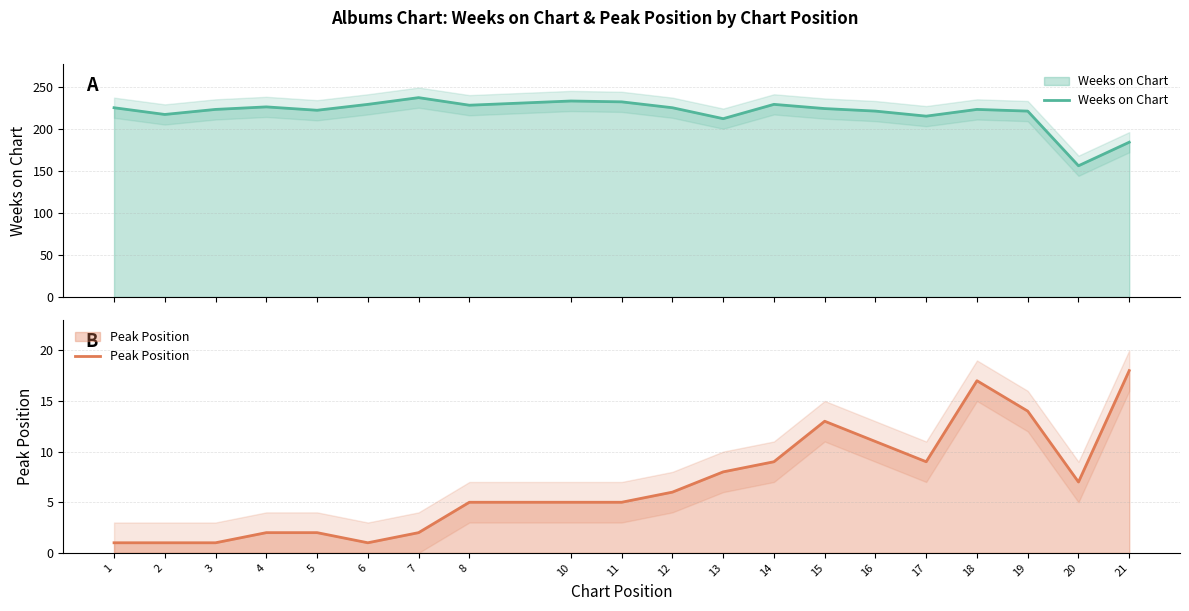

At which label does Peak Position reach its peak?

21